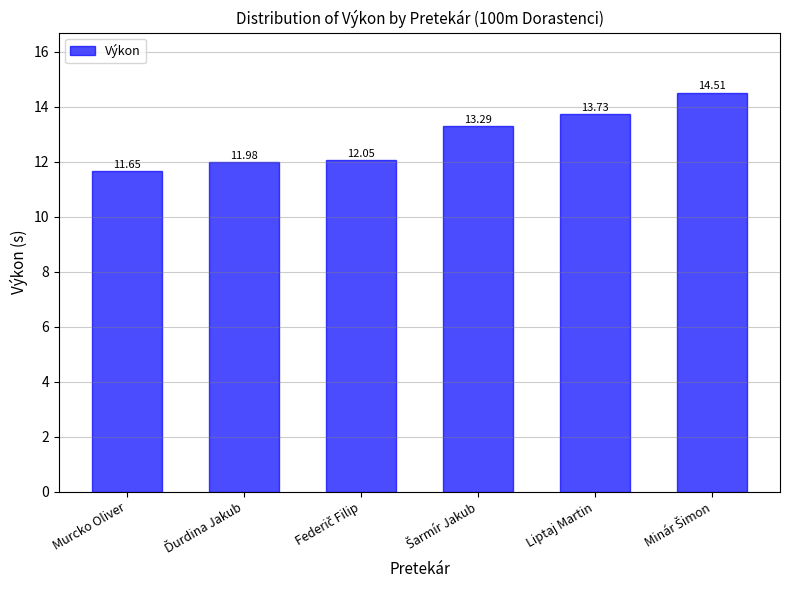

What is the average value?

12.9